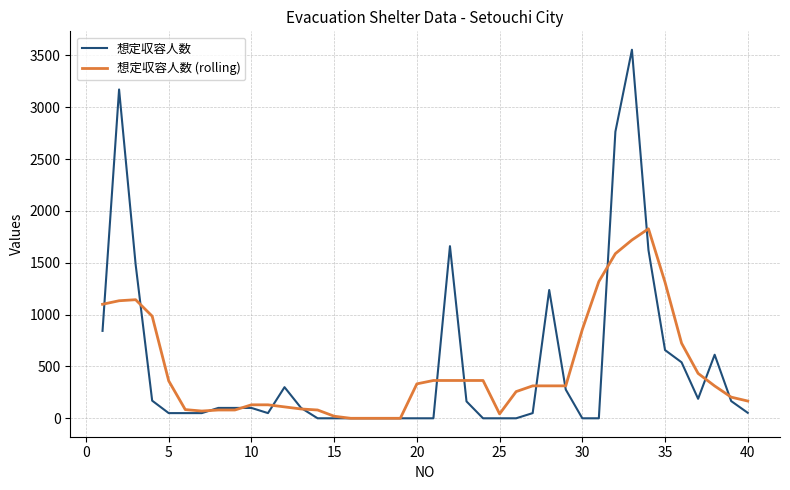

How many lines are shown in the chart?

2